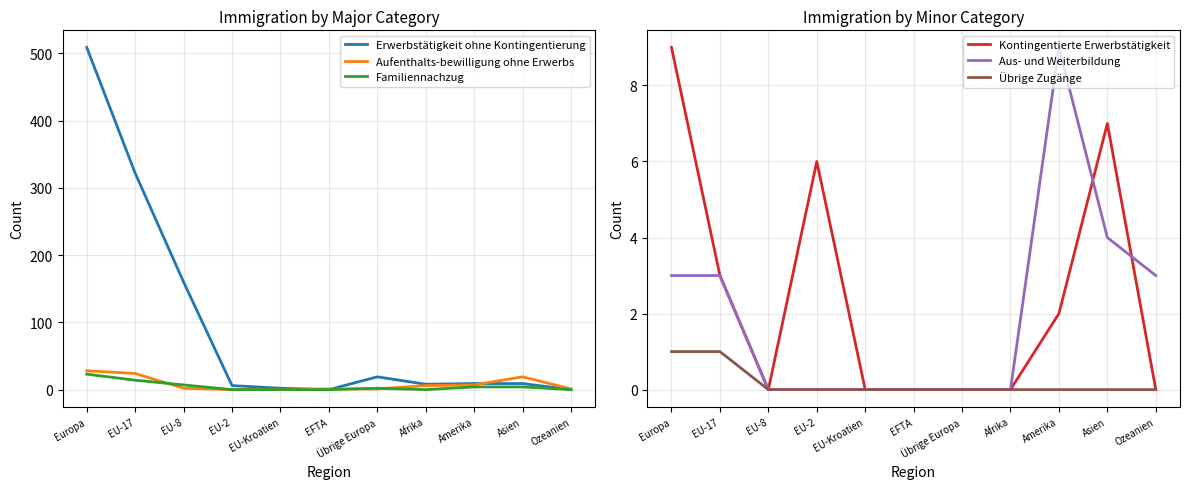

Reading left to right, list all the values displayed in this chart.

Erwerbstätigkeit ohne Kontingentierung: Europa=509	EU-17=322	EU-8=160	EU-2=6	EU-Kroatien=2	EFTA=0	Übrige Europa=19	Afrika=8	Amerika=9	Asien=9	Ozeanien=0
Aufenthalts-bewilligung ohne Erwerbs: Europa=28	EU-17=24	EU-8=2	EU-2=0	EU-Kroatien=0	EFTA=1	Übrige Europa=1	Afrika=6	Amerika=7	Asien=19	Ozeanien=1
Familiennachzug: Europa=23	EU-17=14	EU-8=7	EU-2=0	EU-Kroatien=0	EFTA=0	Übrige Europa=2	Afrika=0	Amerika=4	Asien=4	Ozeanien=0
Kontingentierte Erwerbstätigkeit: Europa=9	EU-17=3	EU-8=0	EU-2=6	EU-Kroatien=0	EFTA=0	Übrige Europa=0	Afrika=0	Amerika=2	Asien=7	Ozeanien=0
Aus- und Weiterbildung: Europa=3	EU-17=3	EU-8=0	EU-2=0	EU-Kroatien=0	EFTA=0	Übrige Europa=0	Afrika=0	Amerika=9	Asien=4	Ozeanien=3
Übrige Zugänge: Europa=1	EU-17=1	EU-8=0	EU-2=0	EU-Kroatien=0	EFTA=0	Übrige Europa=0	Afrika=0	Amerika=0	Asien=0	Ozeanien=0